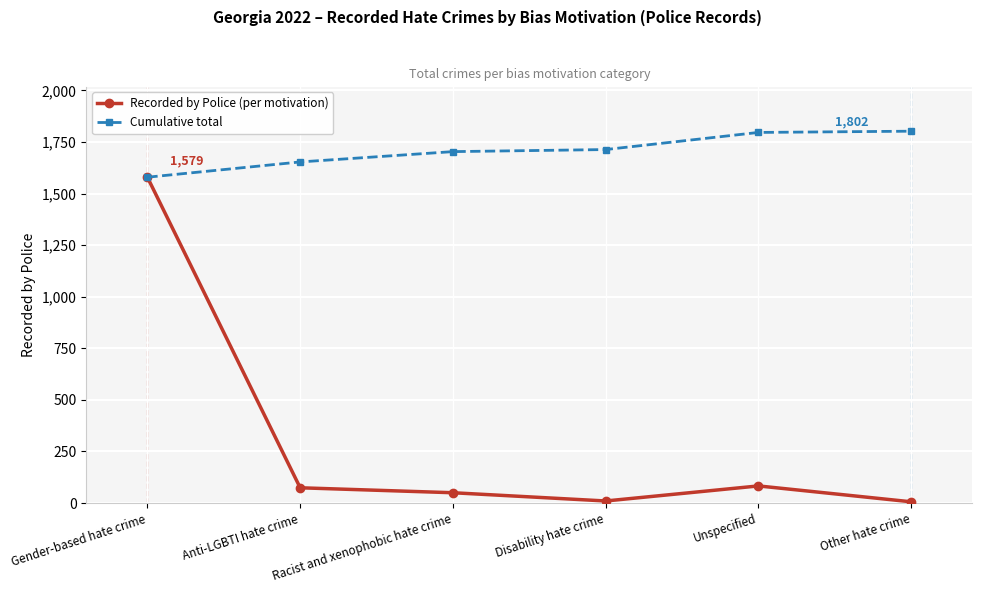

What is the minimum value for Cumulative total?

1579